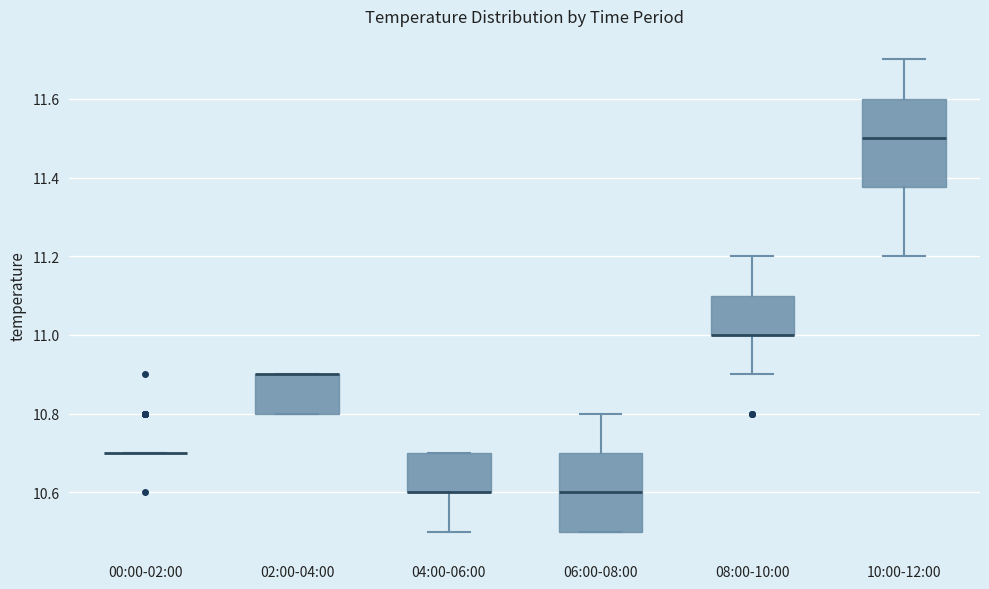

Where is the upper edge of the box for 02:00-04:00 on the y-axis? The values are not printed on the chart, so give them approximately, as read against the axis.

10.90